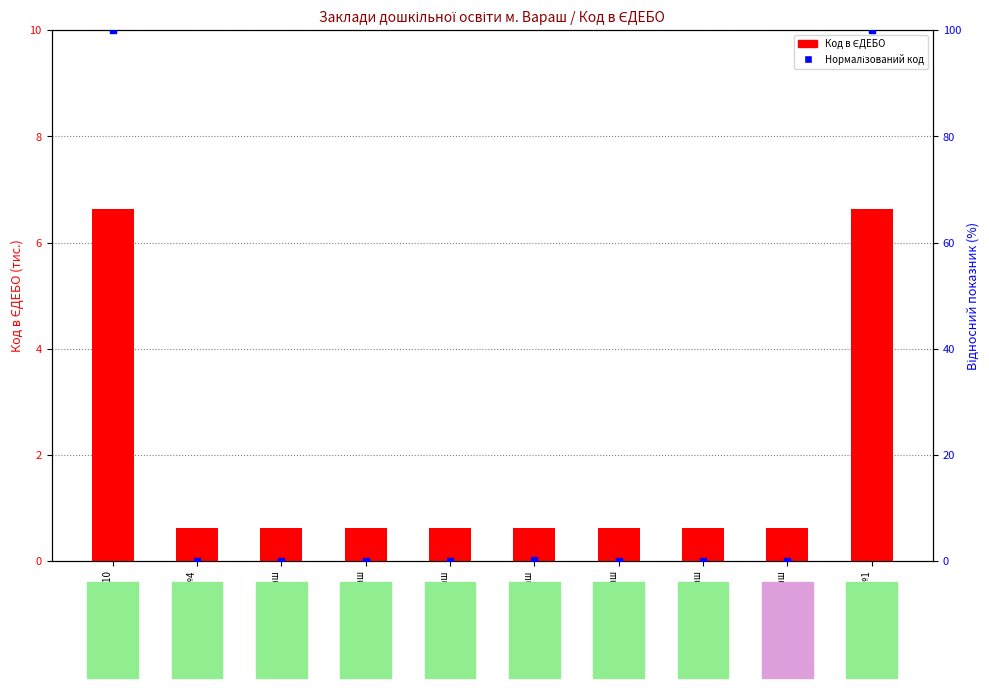

Is the value of Нормалізований код at ДНЗ №7 м. Вараш greater than the value of Код в ЄДЕБО at ДНЗ № 8 м.Вараш?

No